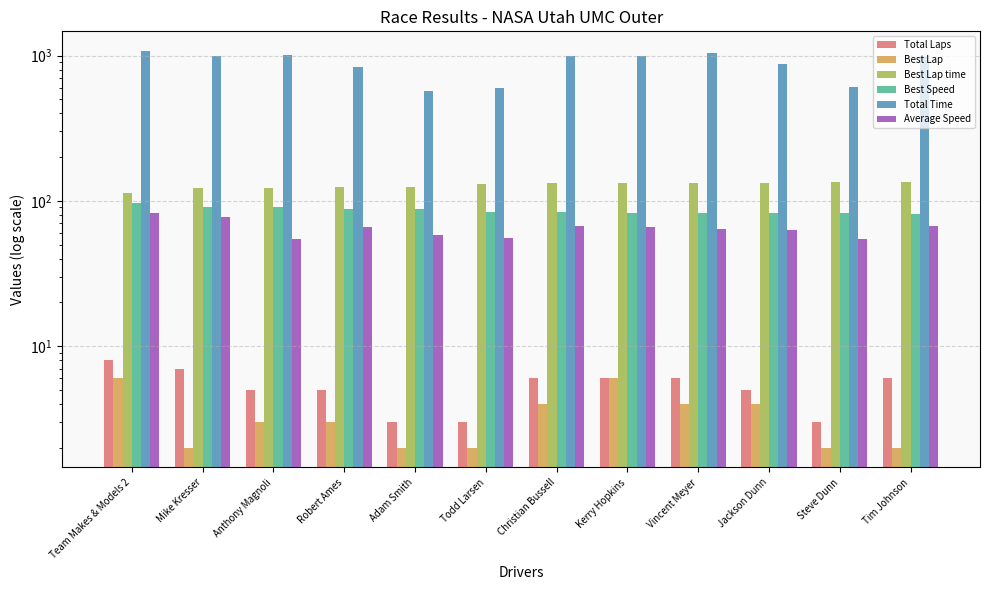

True or false: Best Speed has a value of 145.0 at Todd Larsen.

False